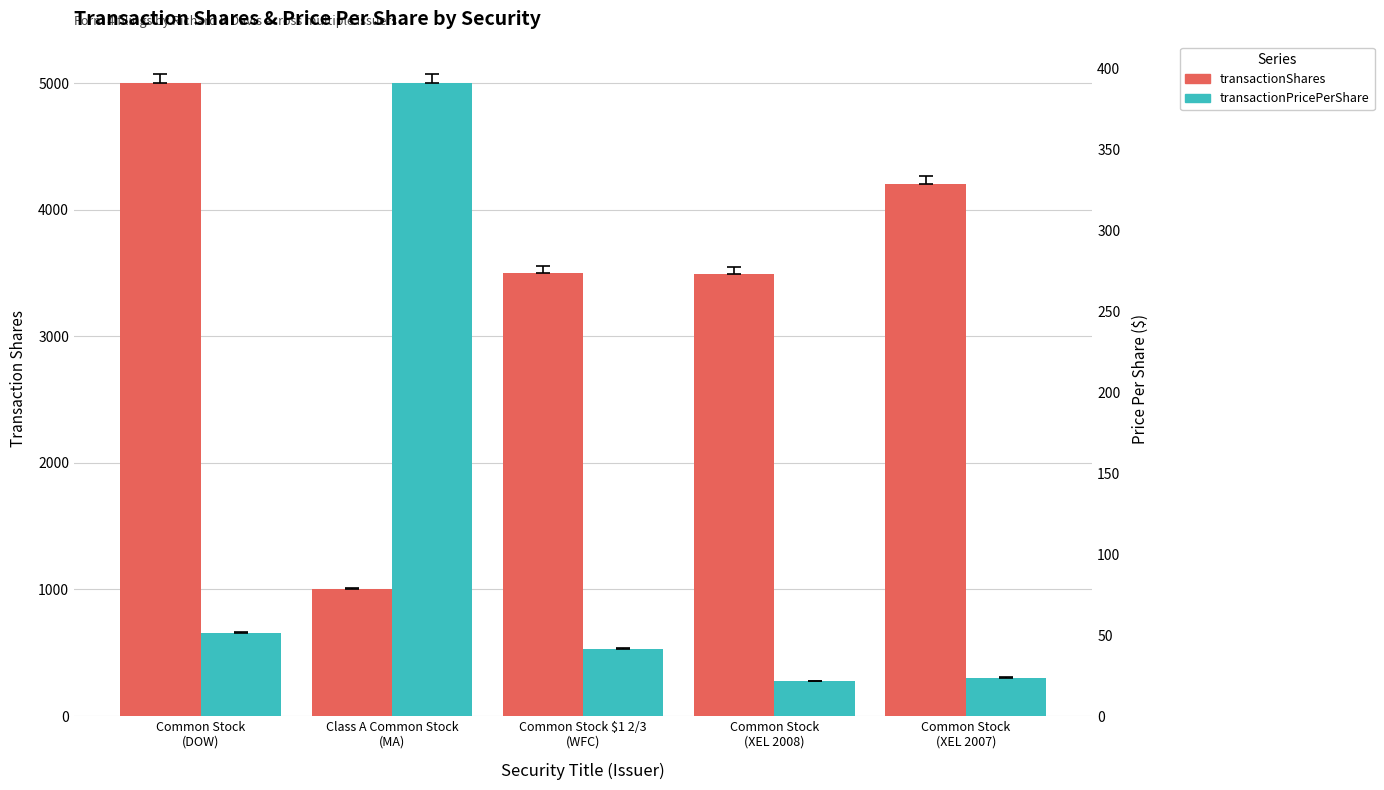

What is the label of the 5th bar from the right?

Common Stock
(DOW)